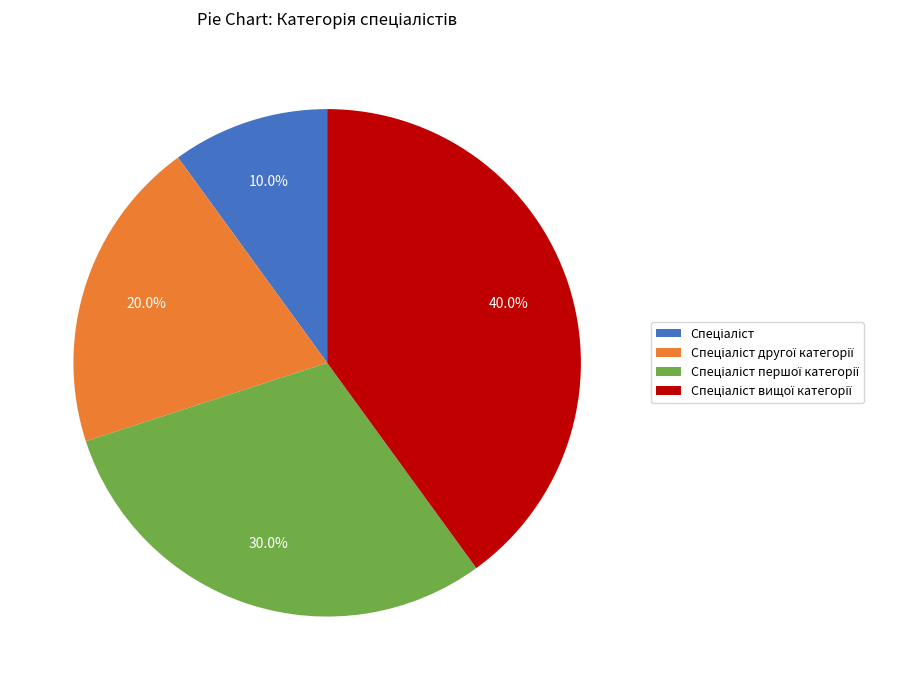

Does any single category account for the majority?

No